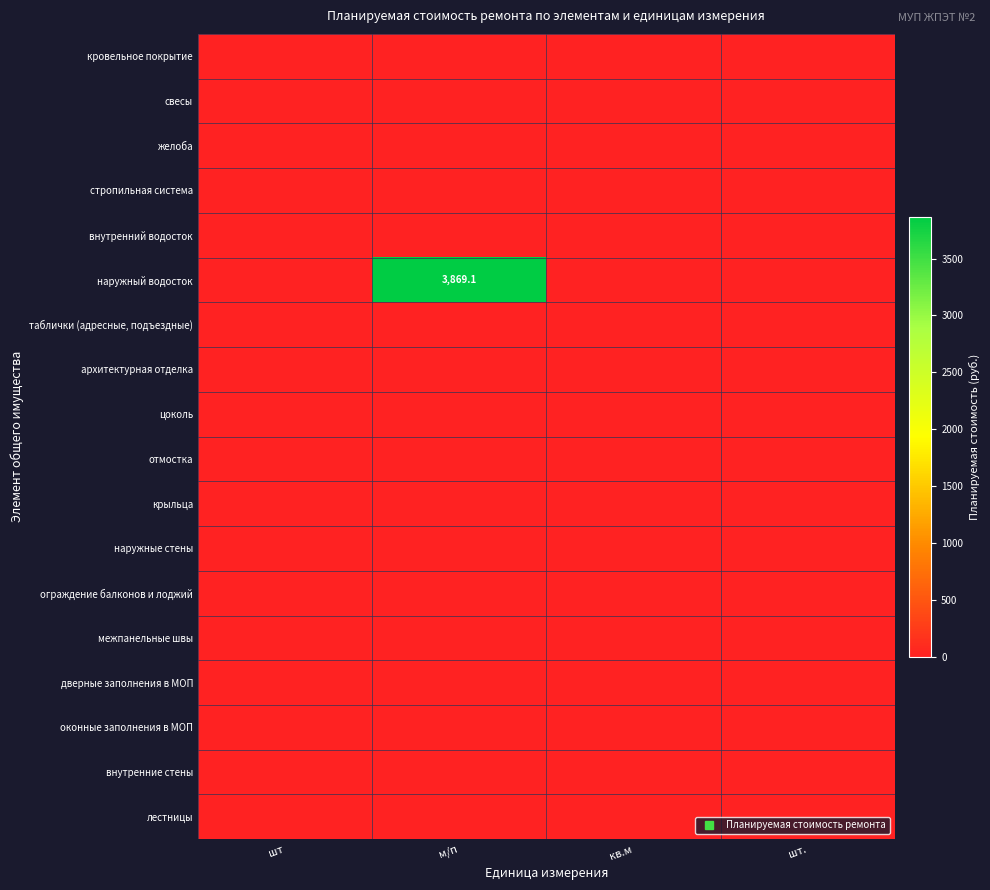

Count the number of data series in this chart.

18